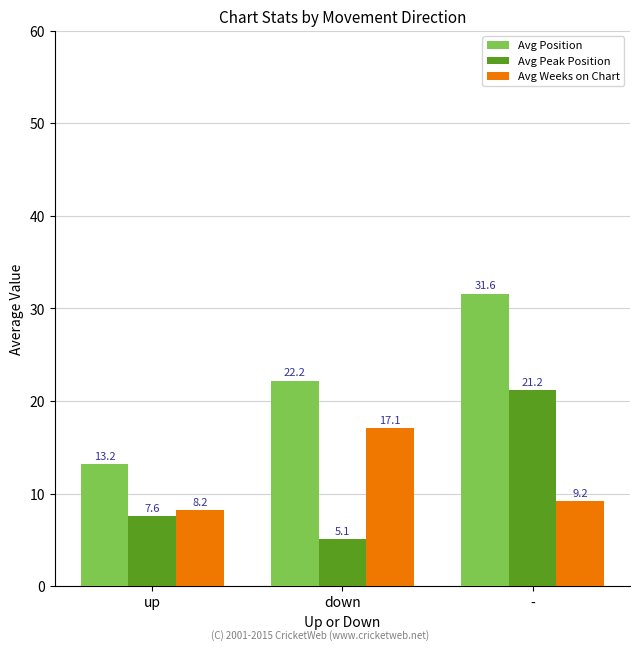

How many groups of bars are there?

3